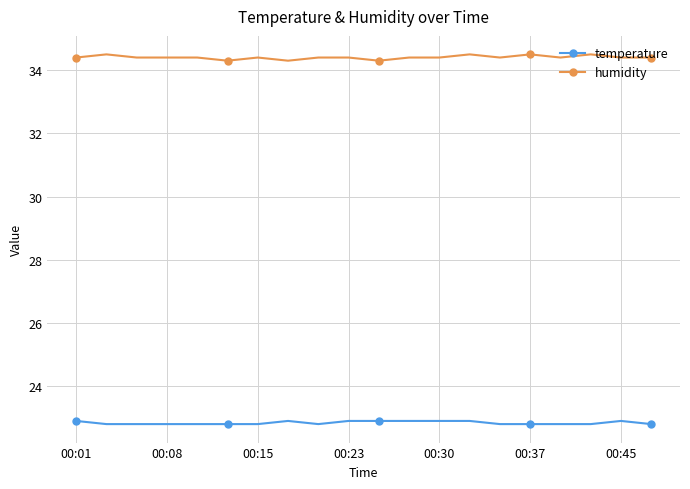

What is the value of the temperature point at the 5th from the left?

22.8